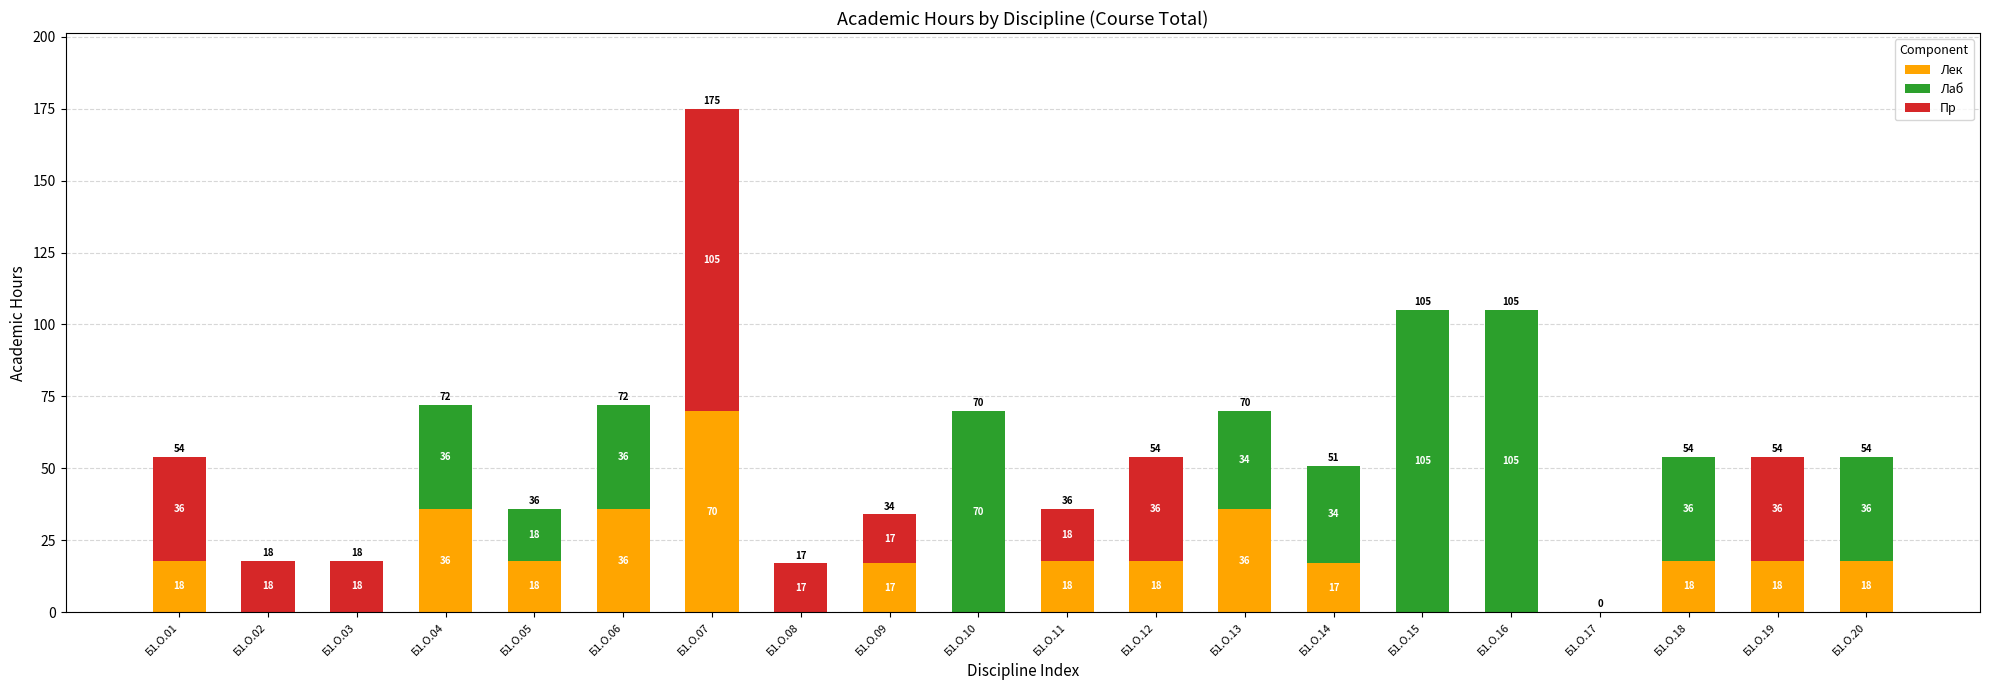

How many categories are shown in the chart?

20